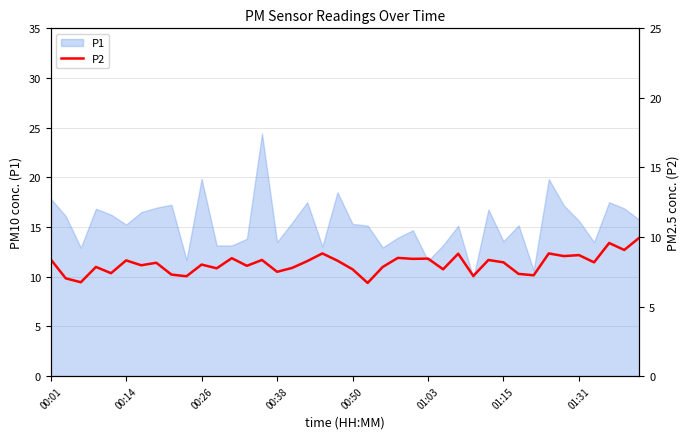

What is the highest value of the P1 series?

24.4